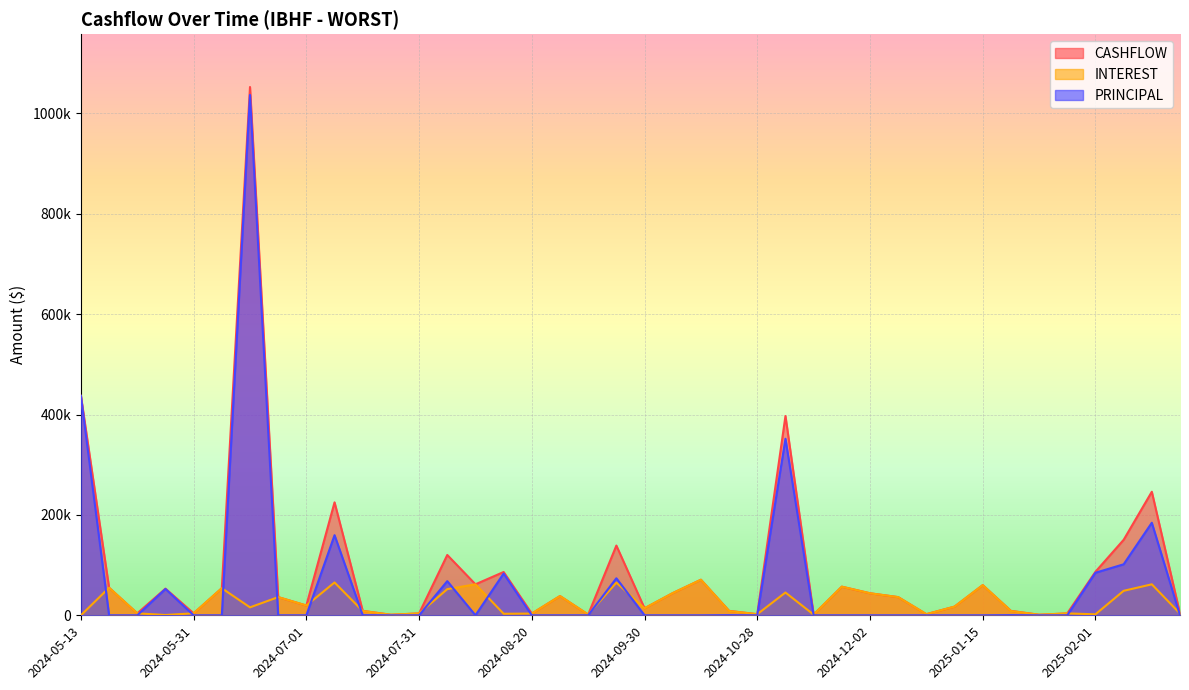

At how many categories does at least one series exceed 79743?

10